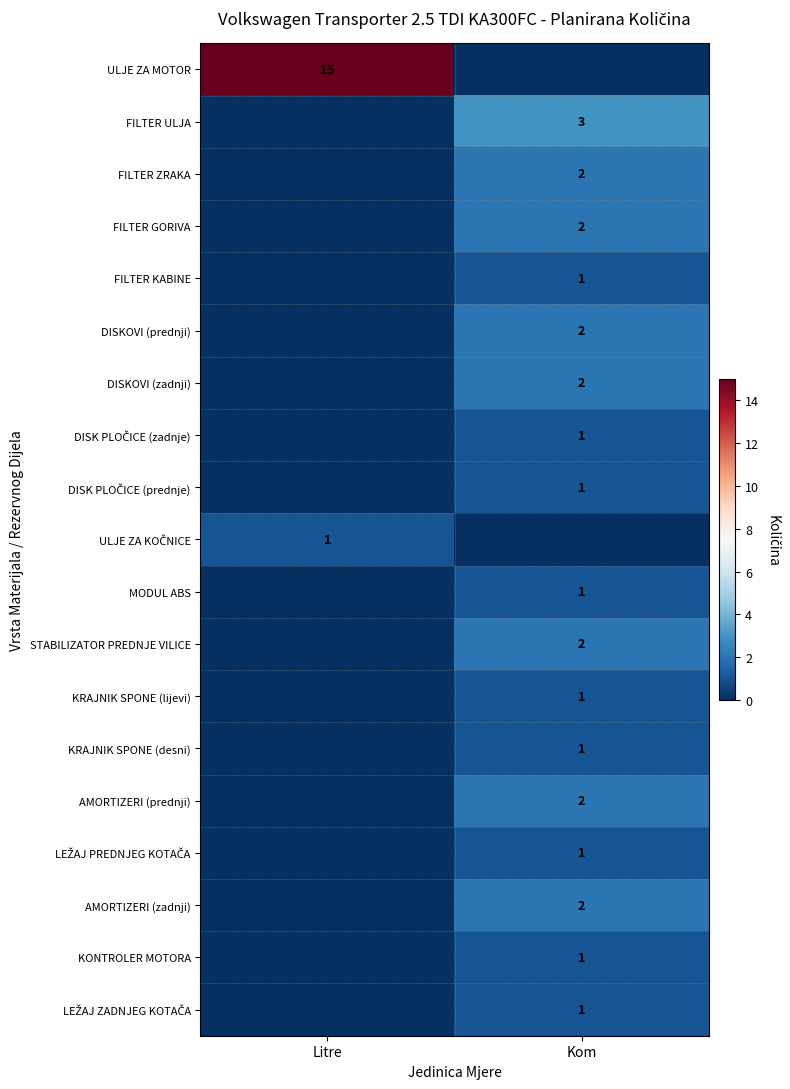

True or false: MODUL ABS has a value of 2 at Kom.

False